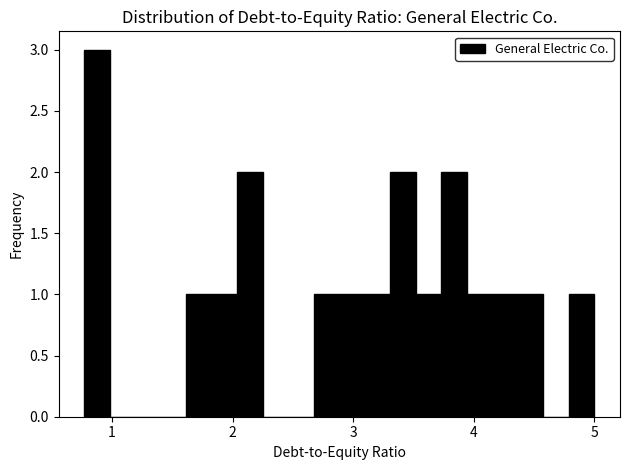

Around what value on the x-axis is the tallest bar? Give the approximate position of its centre, as read against the axis.

0.9